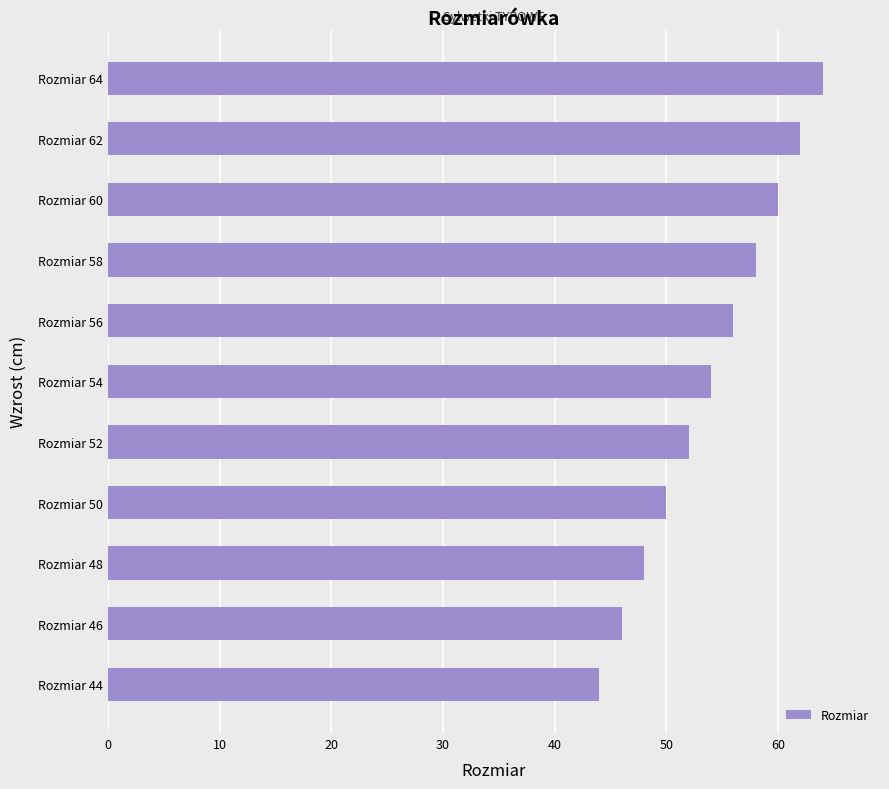

The chart shows a value of 31 at Rozmiar 46. True or false?

False